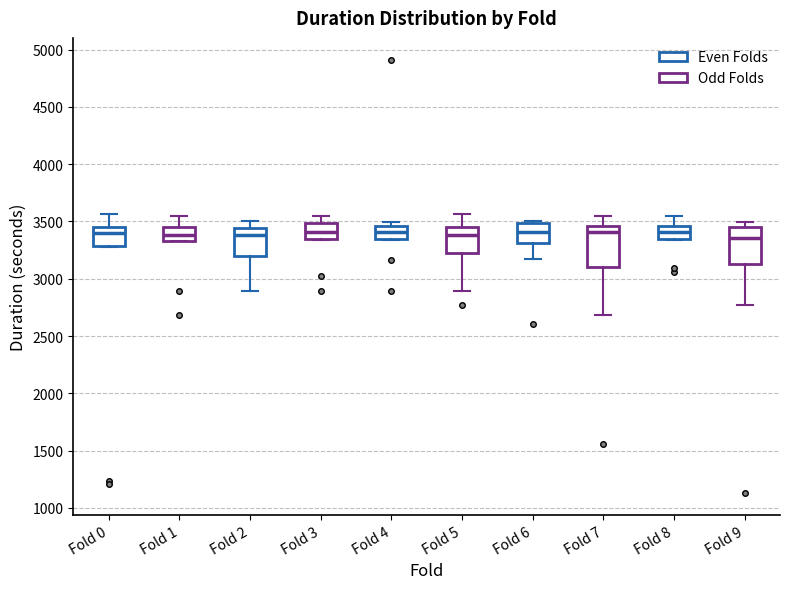

Where is the upper edge of the box for Fold 4 on the y-axis? The values are not printed on the chart, so give them approximately, as read against the axis.

3450